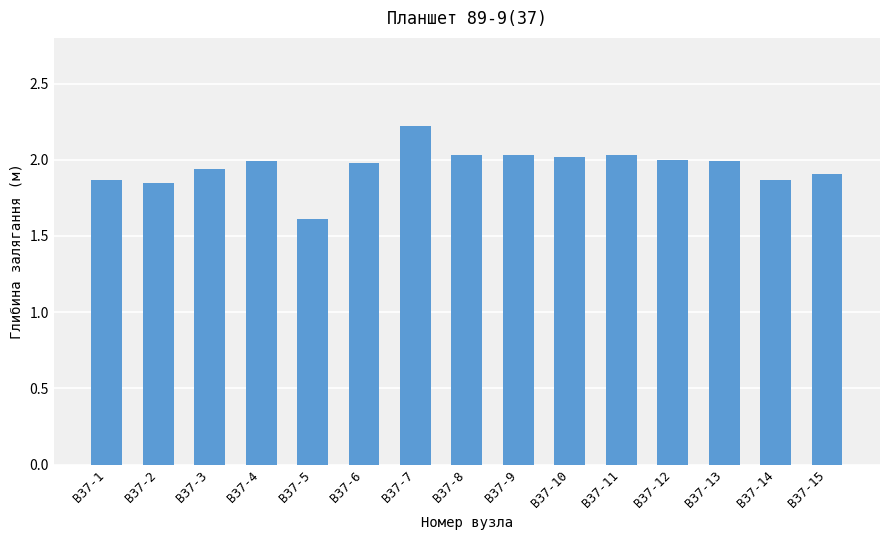

What is the difference between the values at В37-5 and В37-9?

0.4